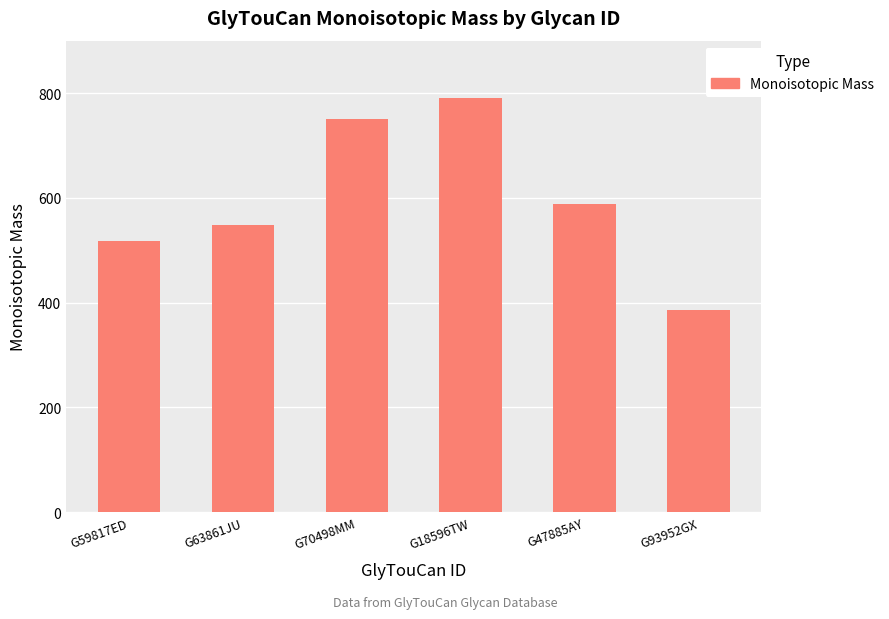

What is the average value?

596.6